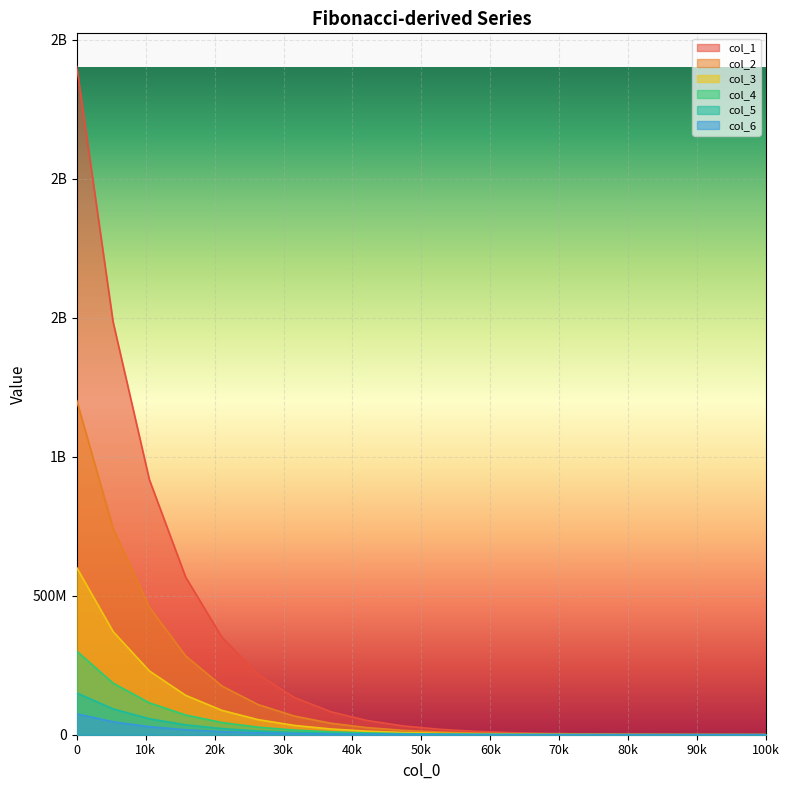

True or false: col_2 and col_6 cross at least once.

False